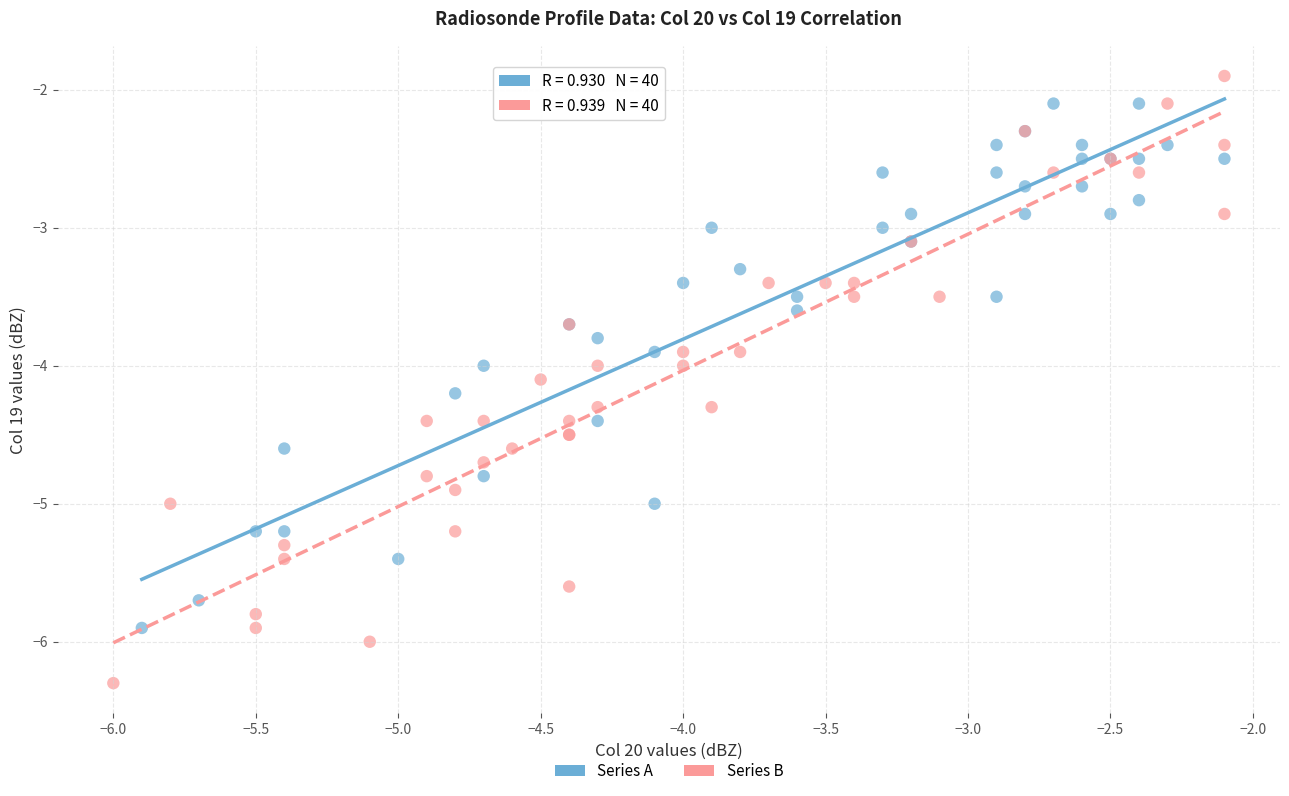

What are all the series names shown in the legend?

Series A, Series B